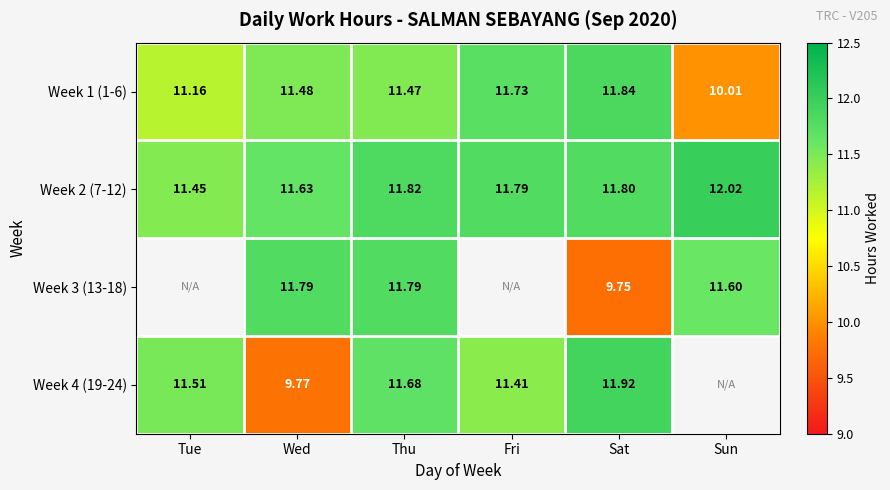

What is the approximate value of Week 2 (7-12) at Wed?

11.6